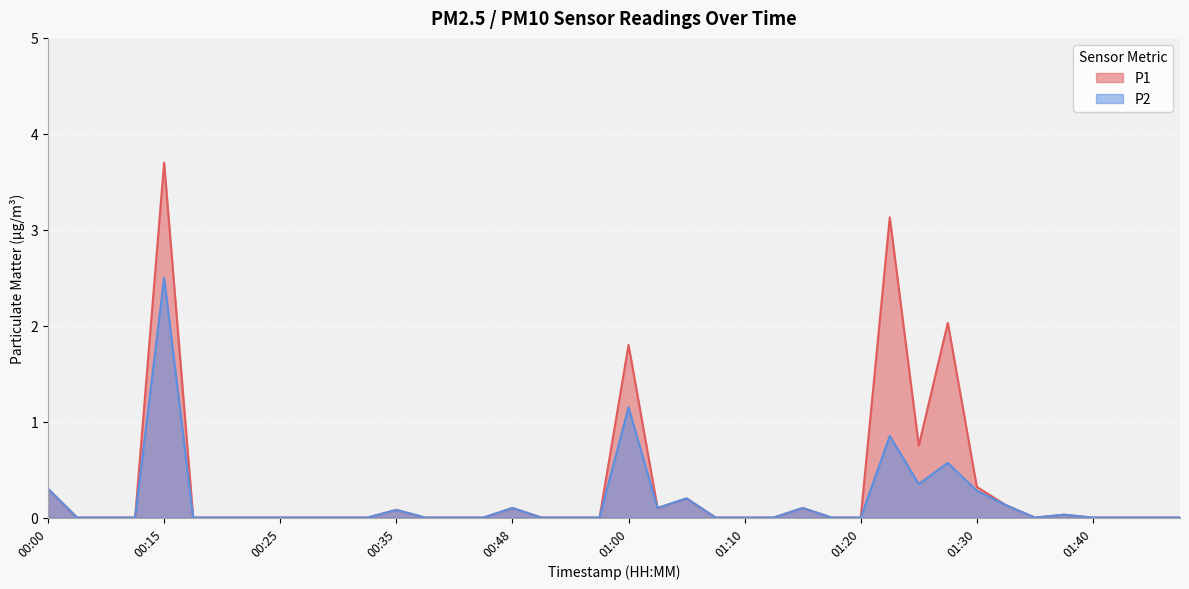

True or false: P2 has more than 2 interior local peaks.

True